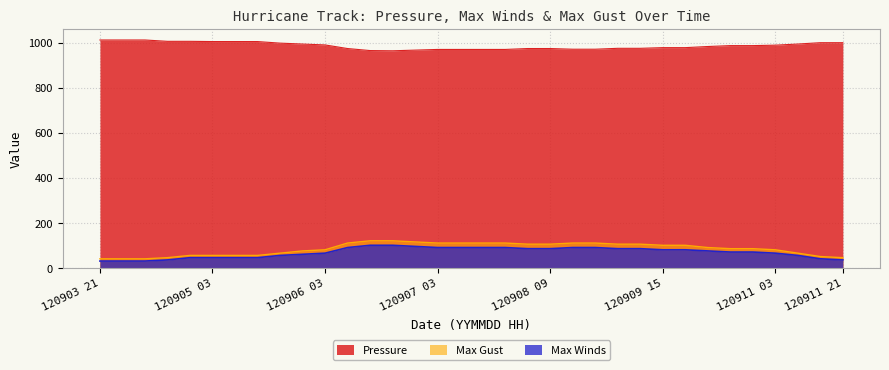

The value of Pressure at 120904 21 is 1006. True or false?

True